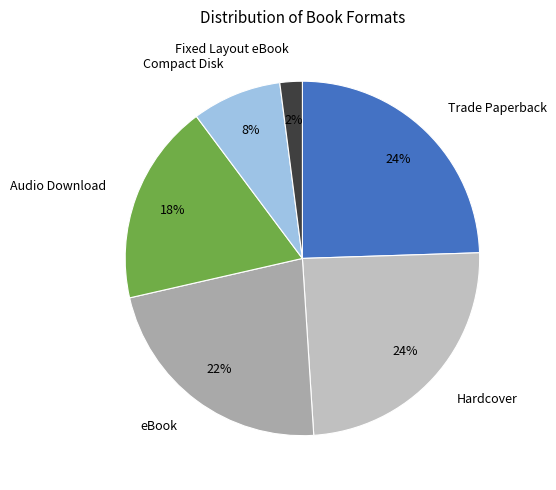

To the nearest percent, what is the difference between the eBook and Trade Paperback slice percentages?

2%